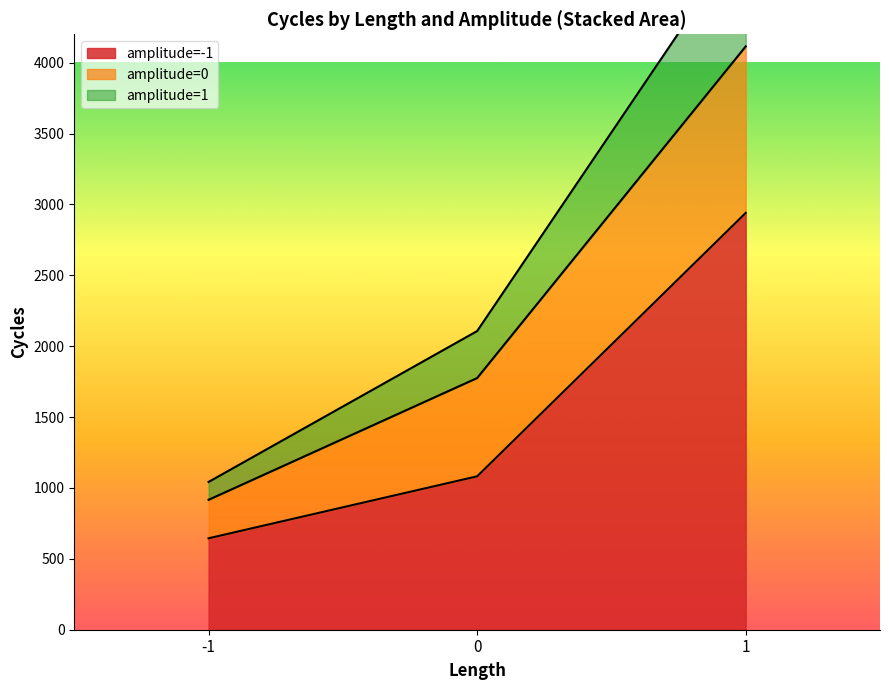

True or false: amplitude=-1 and amplitude=0 cross at least once.

False